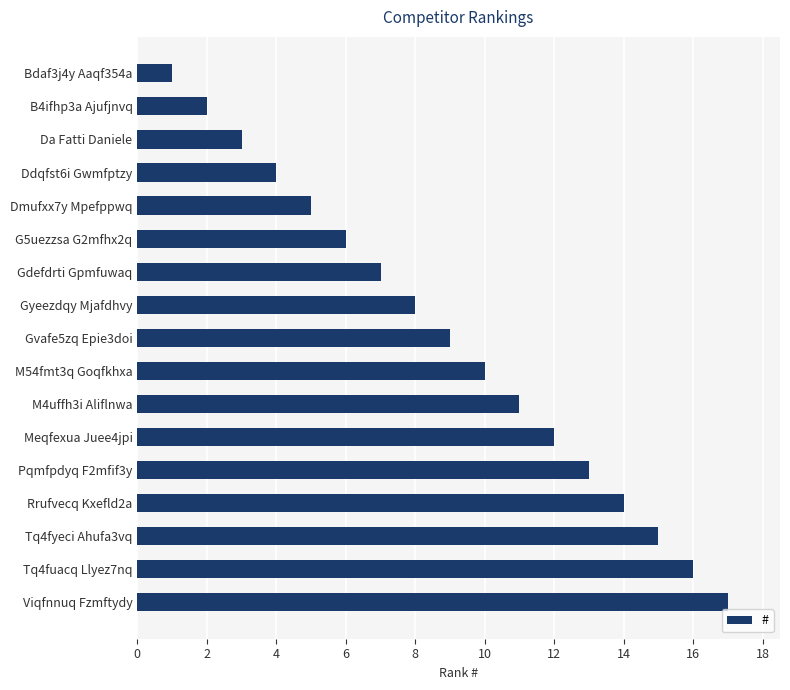

Is it true that the value at Tq4fyeci Ahufa3vq is 15?

True